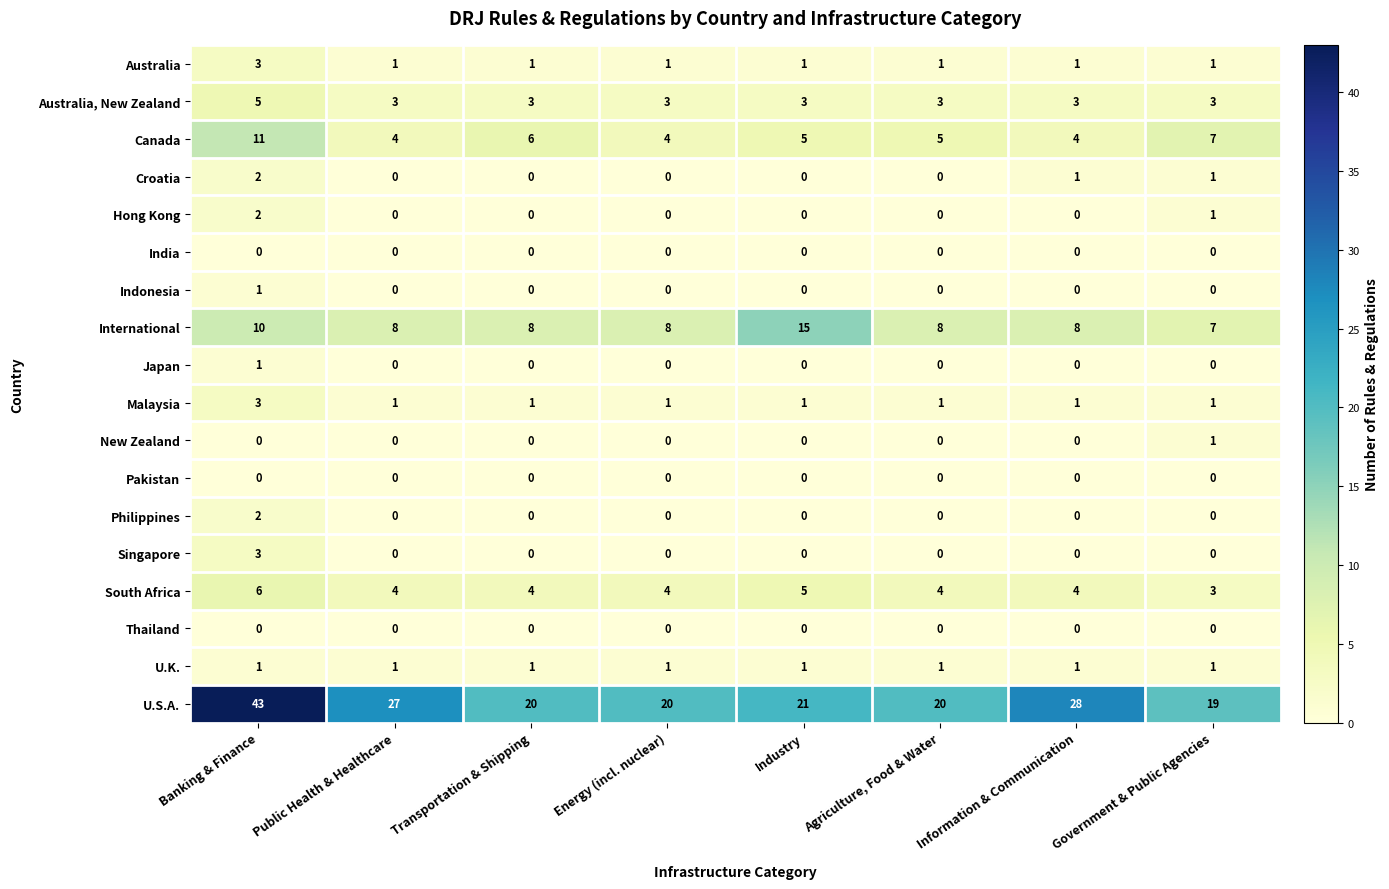

Is it true that Philippines equals -1 at Energy (incl. nuclear)?

False